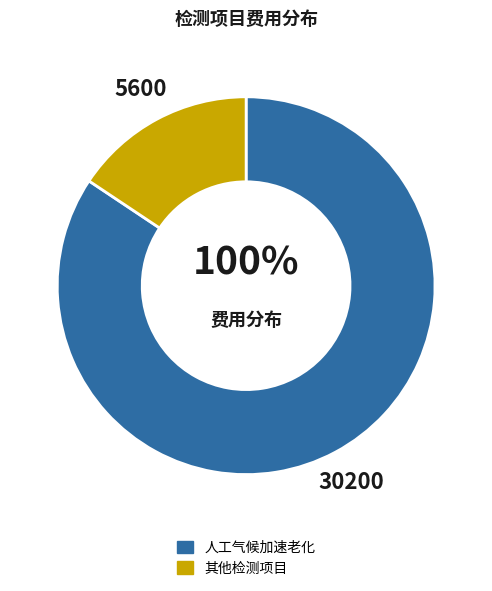

Which slice is the largest?

人工气候加速老化